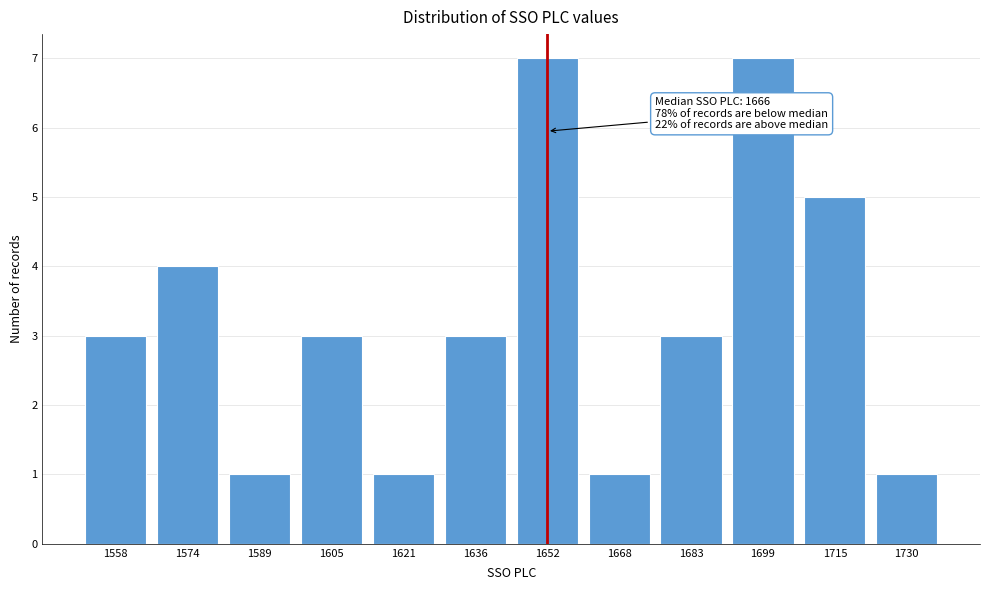

Reading left to right, what are all the values shown in this chart?

1558=3	1574=4	1589=1	1605=3	1621=1	1636=3	1652=7	1668=1	1683=3	1699=7	1715=5	1730=1